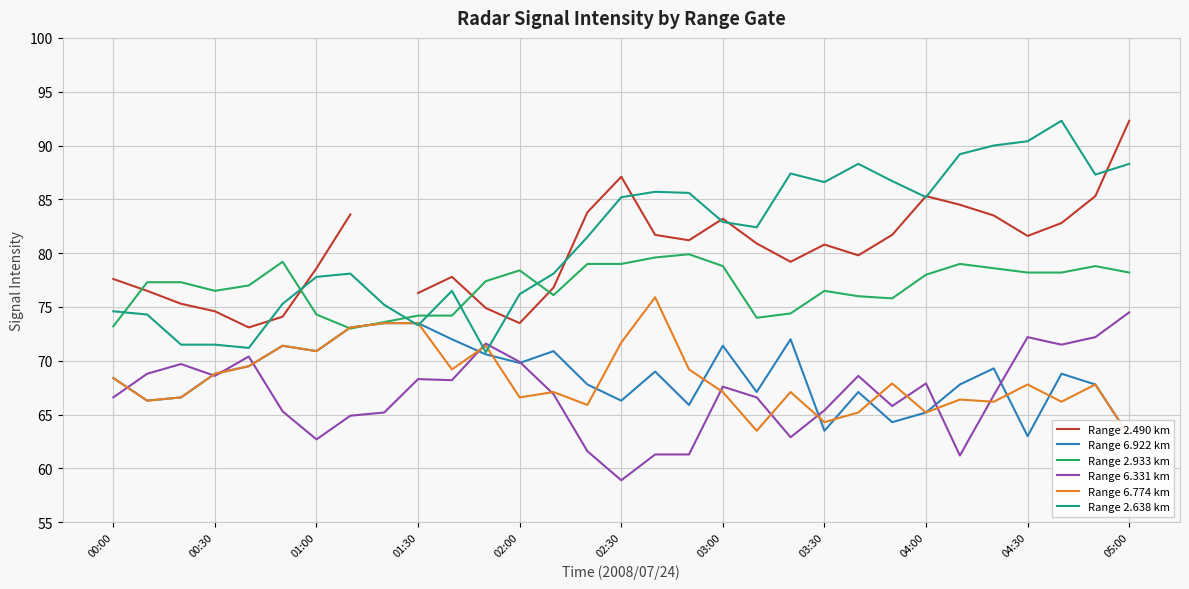

True or false: Range 2.490 km and Range 6.922 km intersect in this chart.

False